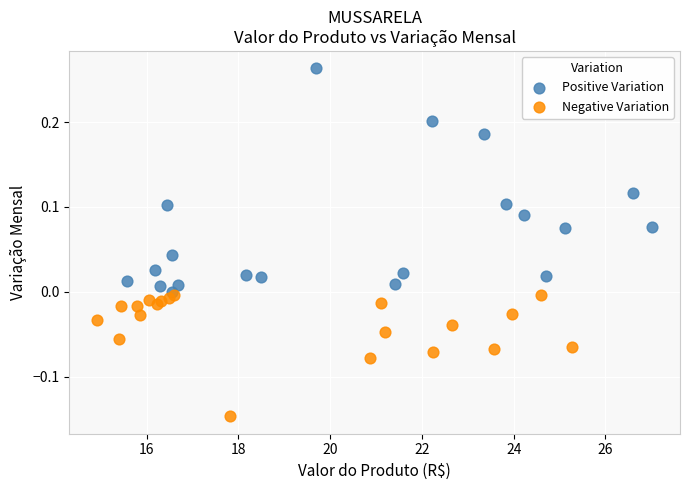

Which series contains the lowest Y value?

Negative Variation